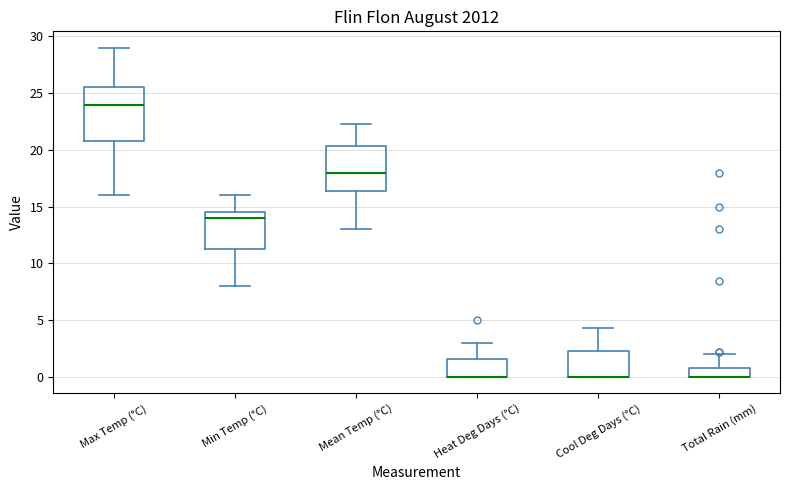

Reading left to right, read every box against the y-axis: the position of its median line, the range the box covers, and the ends of its whiskers. The values are not printed on the chart, so give them approximately, as read against the axis.

Max Temp (°C): median 24.0, box 21.0 to 25.5, whiskers 16.0 to 29.0
Min Temp (°C): median 14.0, box 11.5 to 14.5, whiskers 8.0 to 16.0
Mean Temp (°C): median 18.0, box 16.5 to 20.5, whiskers 13.0 to 22.5
Heat Deg Days (°C): median 0.0 (drawn on the box's lower edge), box 0.0 to 1.5, whiskers 0.0 to 3.0
Cool Deg Days (°C): median 0.0 (drawn on the box's lower edge), box 0.0 to 2.5, whiskers 0.0 to 4.5
Total Rain (mm): median 0.0 (drawn on the box's lower edge), box 0.0 to 1.0, whiskers 0.0 to 2.0